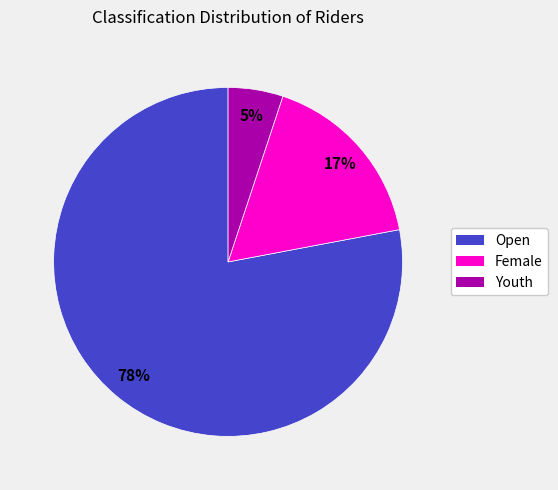

Which category has the biggest portion of the pie?

Open